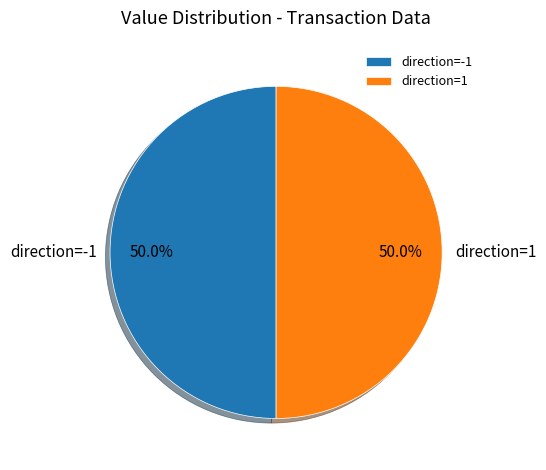

Combined, what portion of the pie is direction=-1 and direction=1?

100.0%